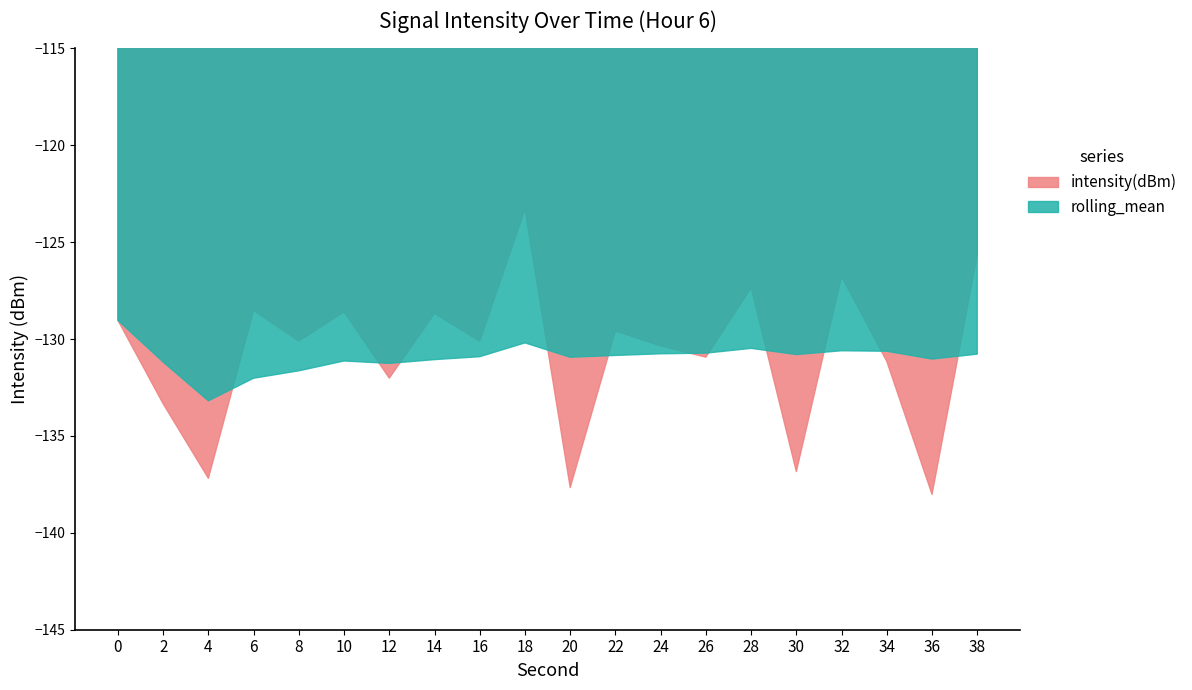

What is the average value of the intensity(dBm) series?

-130.8